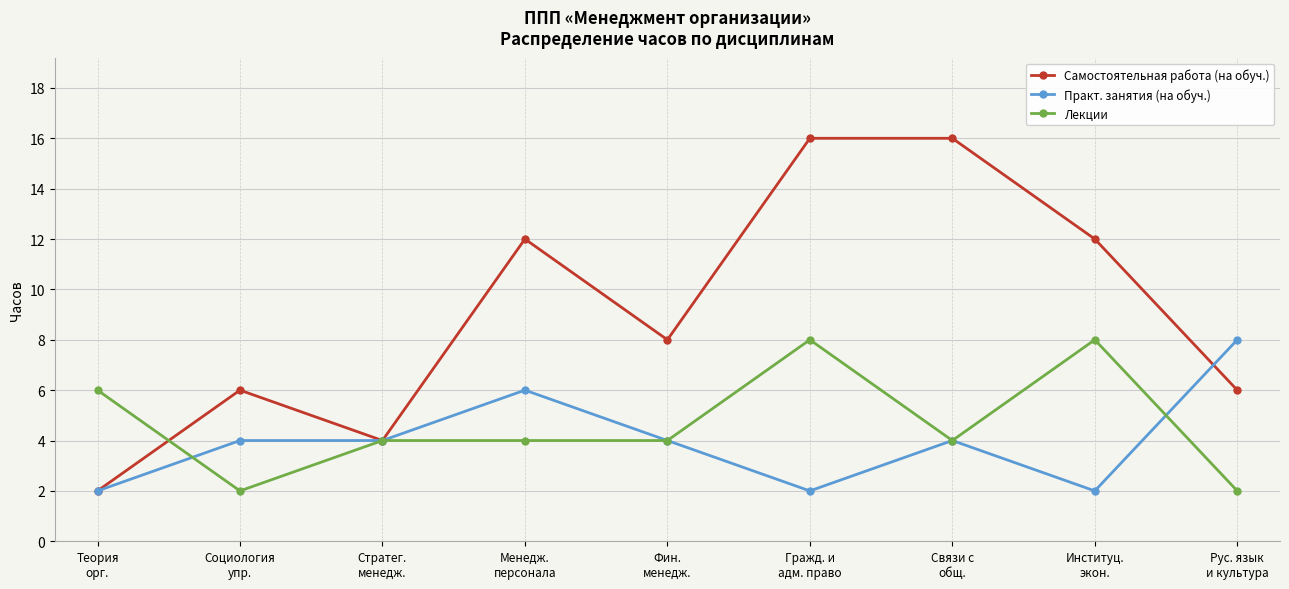

What position from the left is Гражд. и
адм. право?

6